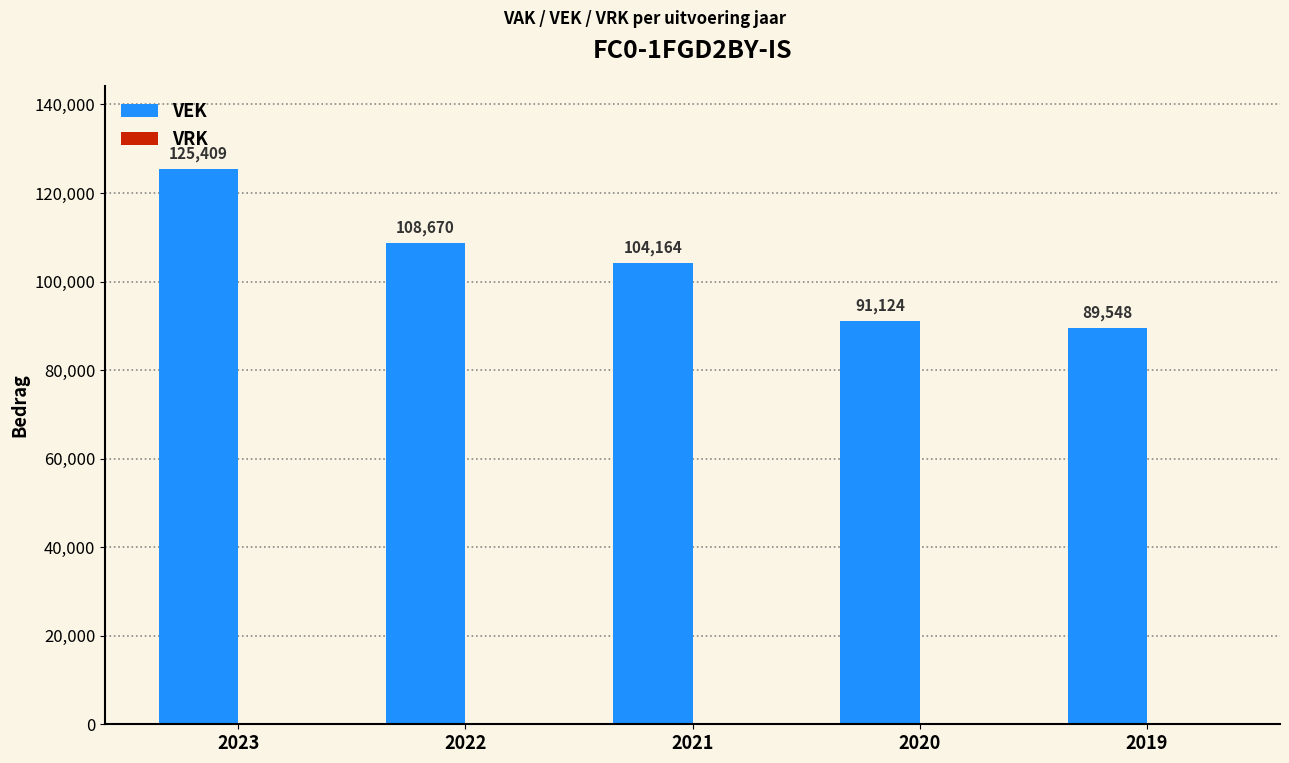

Which has a higher value, 2020 or 2022?

2022